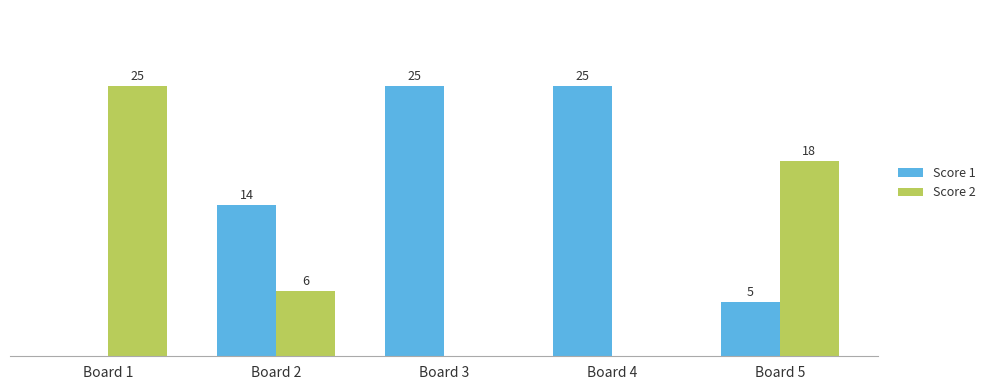

Which series has the largest total across all categories?

Score 1